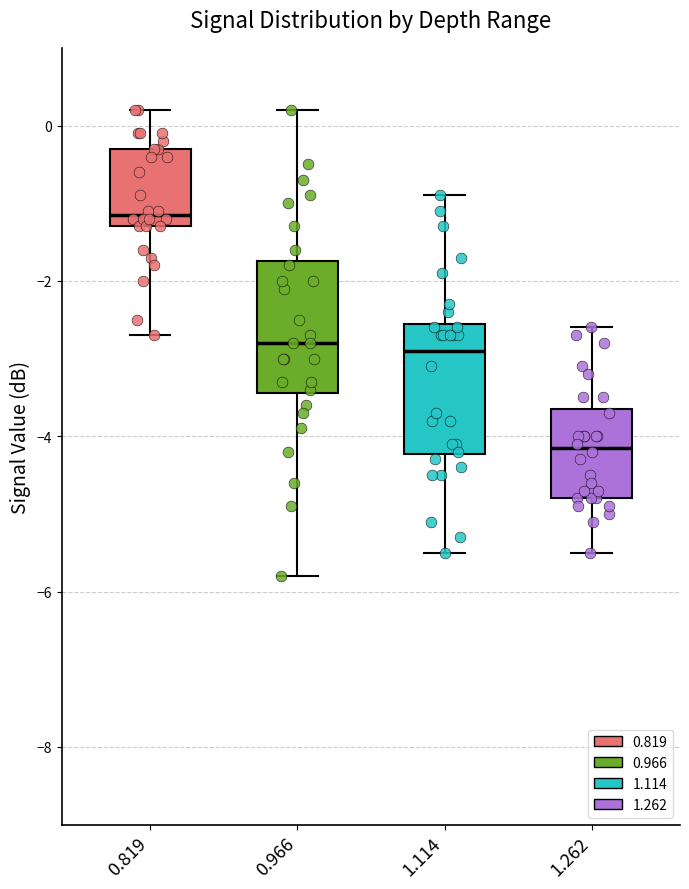

Where does the lower whisker of the box at x = 1.114 end on the y-axis? The values are not printed on the chart, so give them approximately, as read against the axis.

-5.4